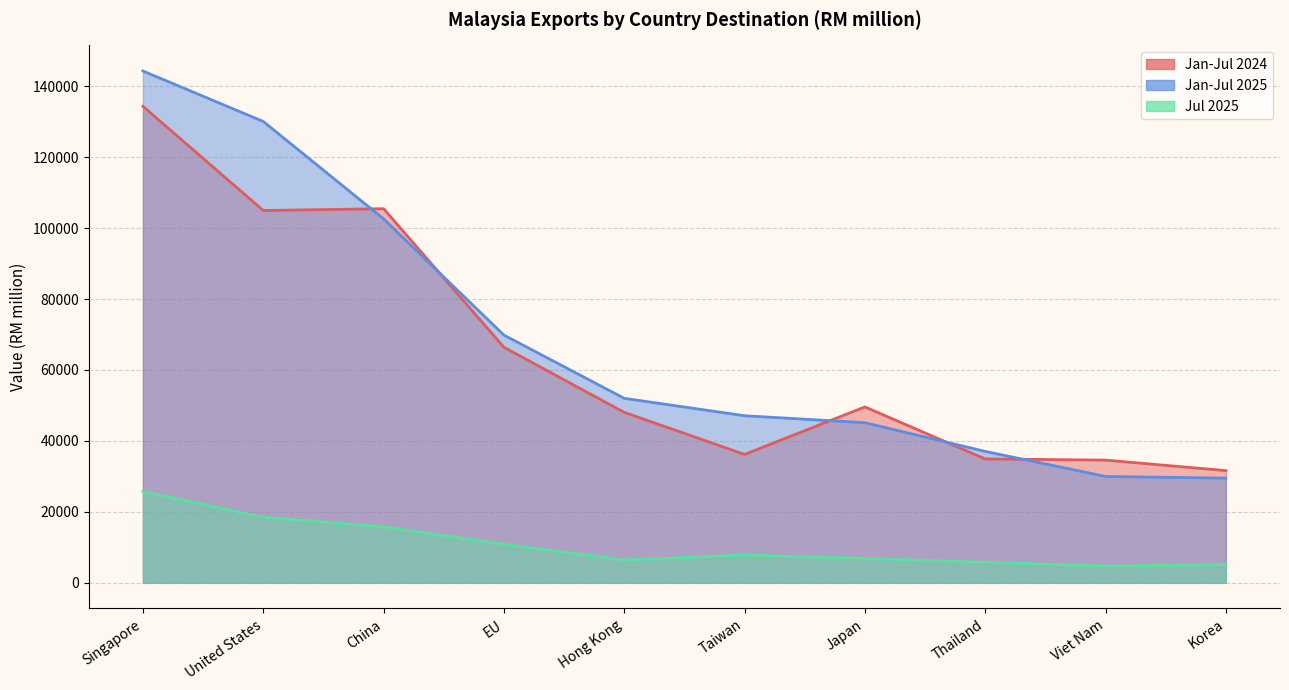

Where is the first local minimum for Jul 2025?

Hong Kong